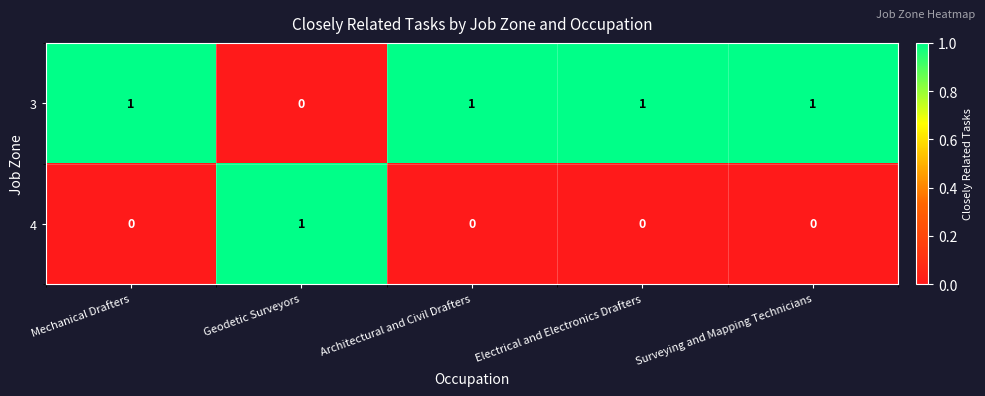

What is the total value across all series at Architectural and Civil Drafters?

1